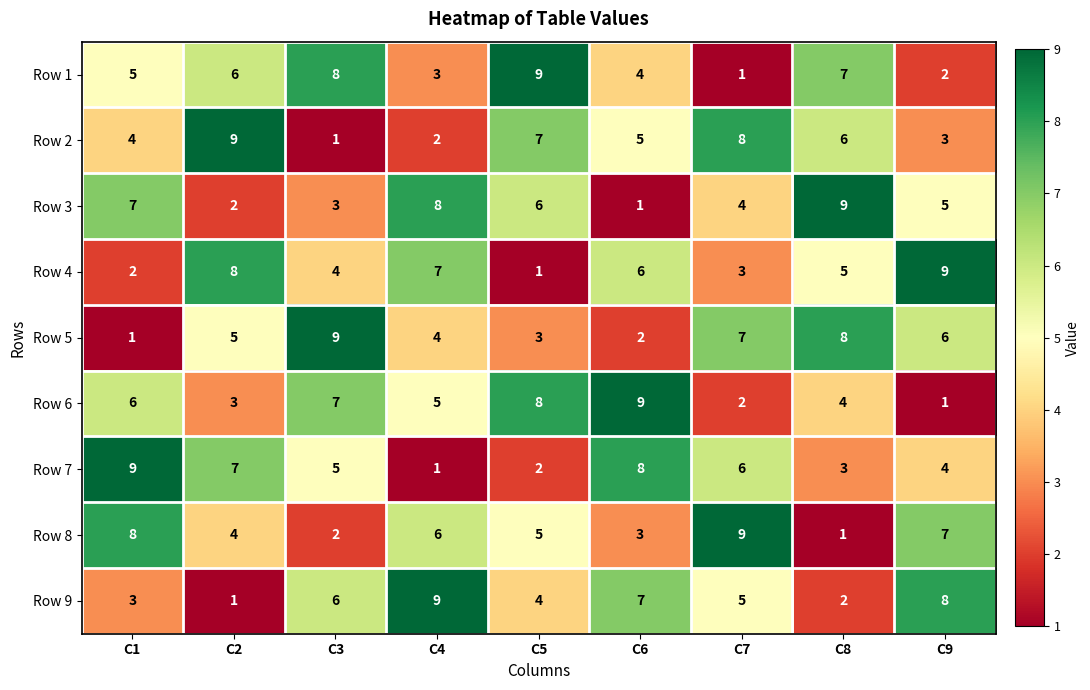

Rank the series at C3 from lowest to highest value.

Row 2, Row 8, Row 3, Row 4, Row 7, Row 9, Row 6, Row 1, Row 5